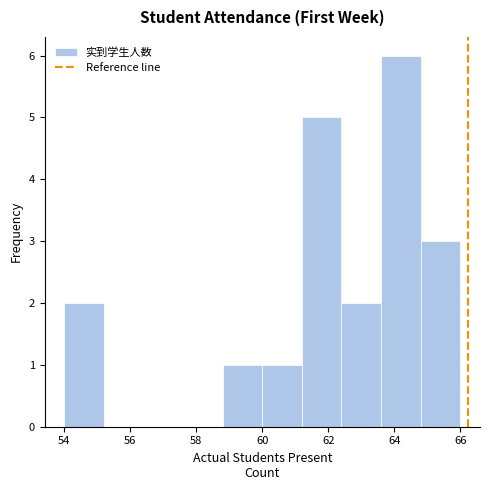

Over which range of the x-axis is the bar tallest?

63.6 to 64.8